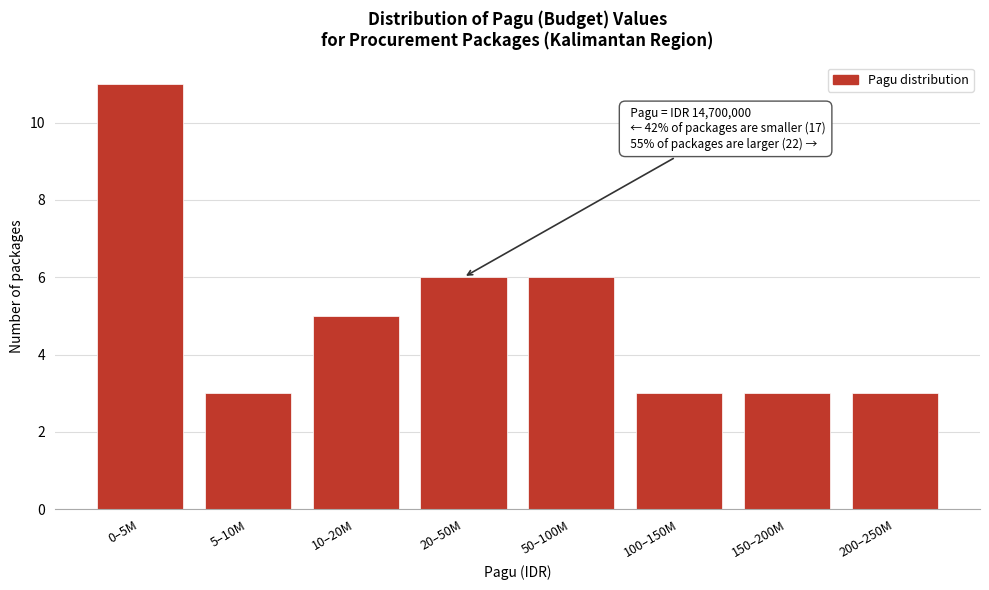

Reading left to right, transcribe all the data shown in this chart.

0–5M=11	5–10M=3	10–20M=5	20–50M=6	50–100M=6	100–150M=3	150–200M=3	200–250M=3